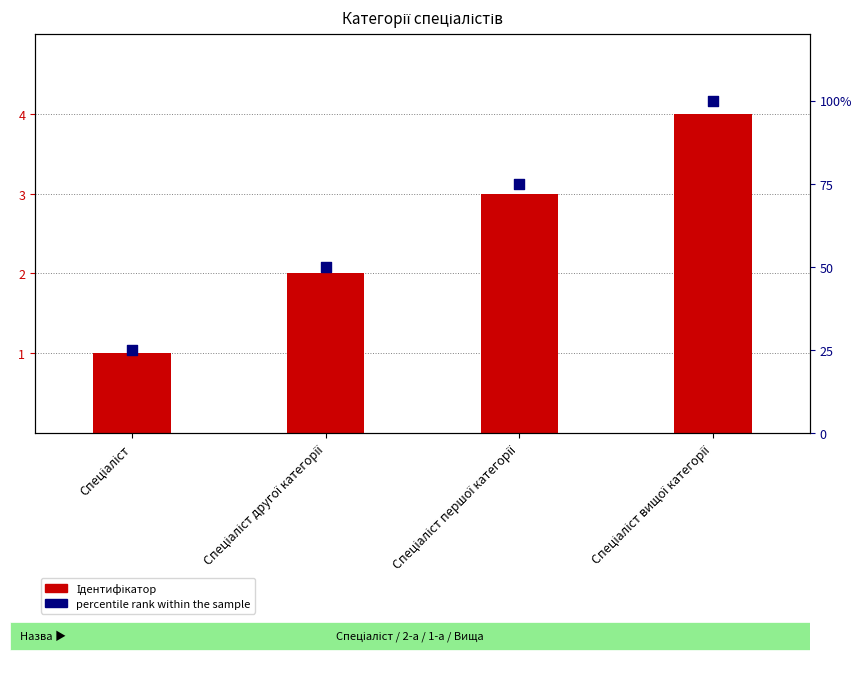

Between Спеціаліст вищої категорії and Спеціаліст другої категорії, which is larger?

Спеціаліст вищої категорії